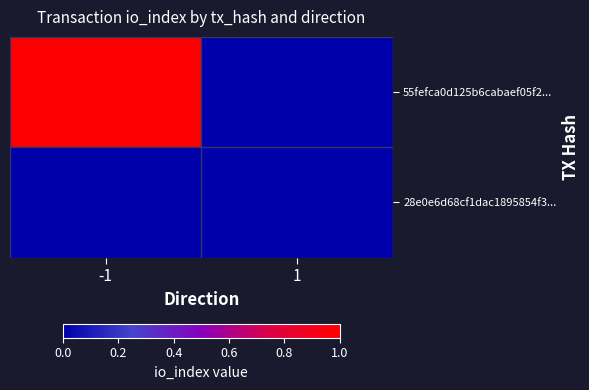

How many series are shown in this chart?

2